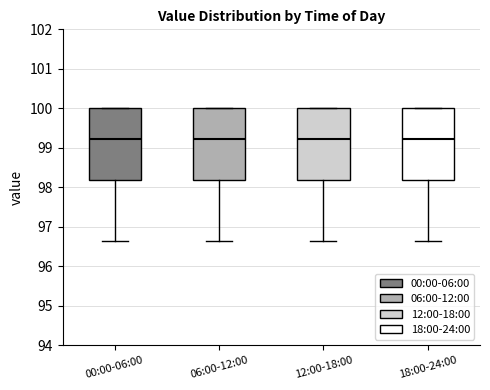

Reading left to right, read every box against the y-axis: the position of its median line, the range the box covers, and the ends of its whiskers. The values are not printed on the chart, so give them approximately, as read against the axis.

00:00-06:00: median 99.2, box 98.2 to 100.0, whiskers 96.6 to 100.0
06:00-12:00: median 99.2, box 98.2 to 100.0, whiskers 96.6 to 100.0
12:00-18:00: median 99.2, box 98.2 to 100.0, whiskers 96.6 to 100.0
18:00-24:00: median 99.2, box 98.2 to 100.0, whiskers 96.6 to 100.0